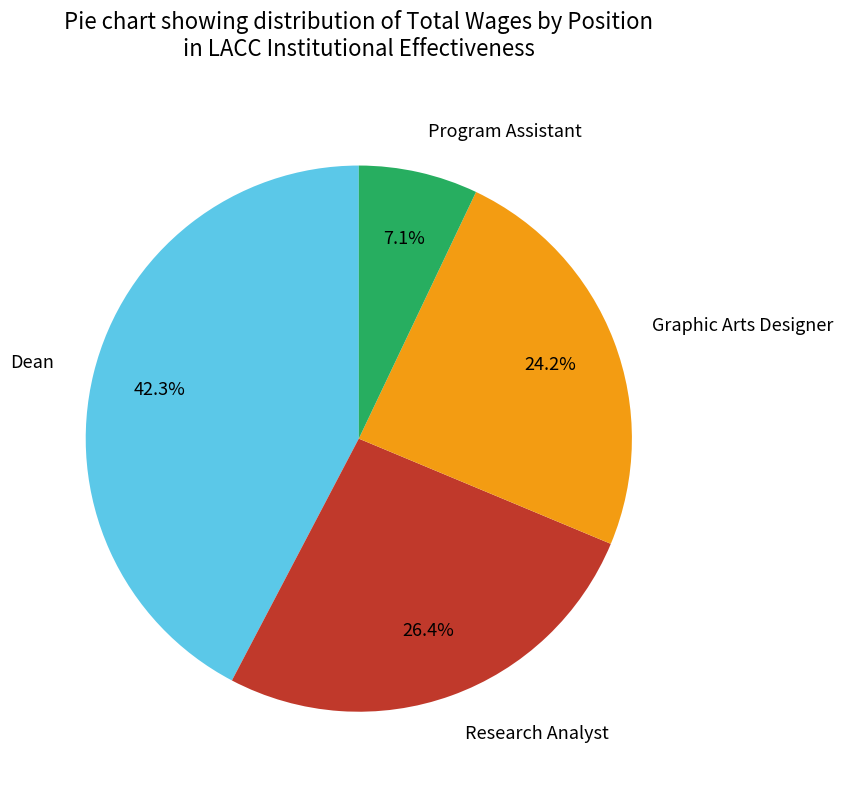

Approximately how many times larger is the value at Program Assistant compared to Dean?

0.2